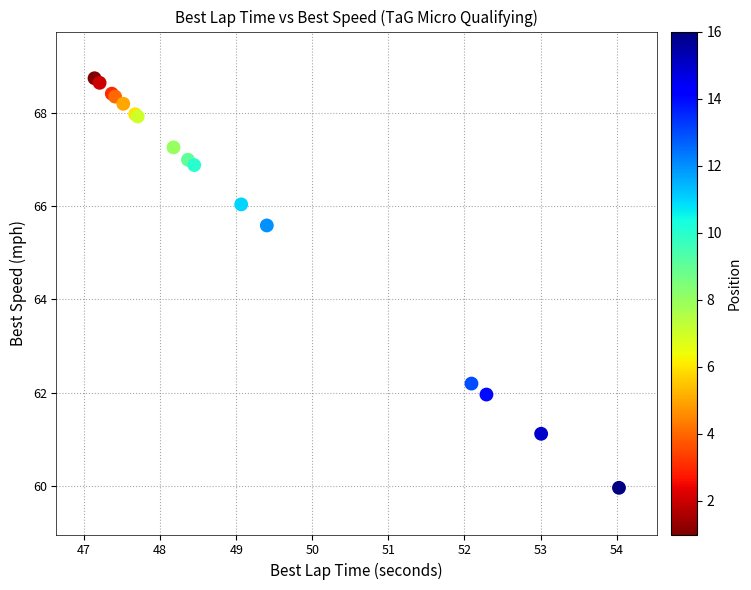

What Y value in the scatter plot is closest to 64?

65.6